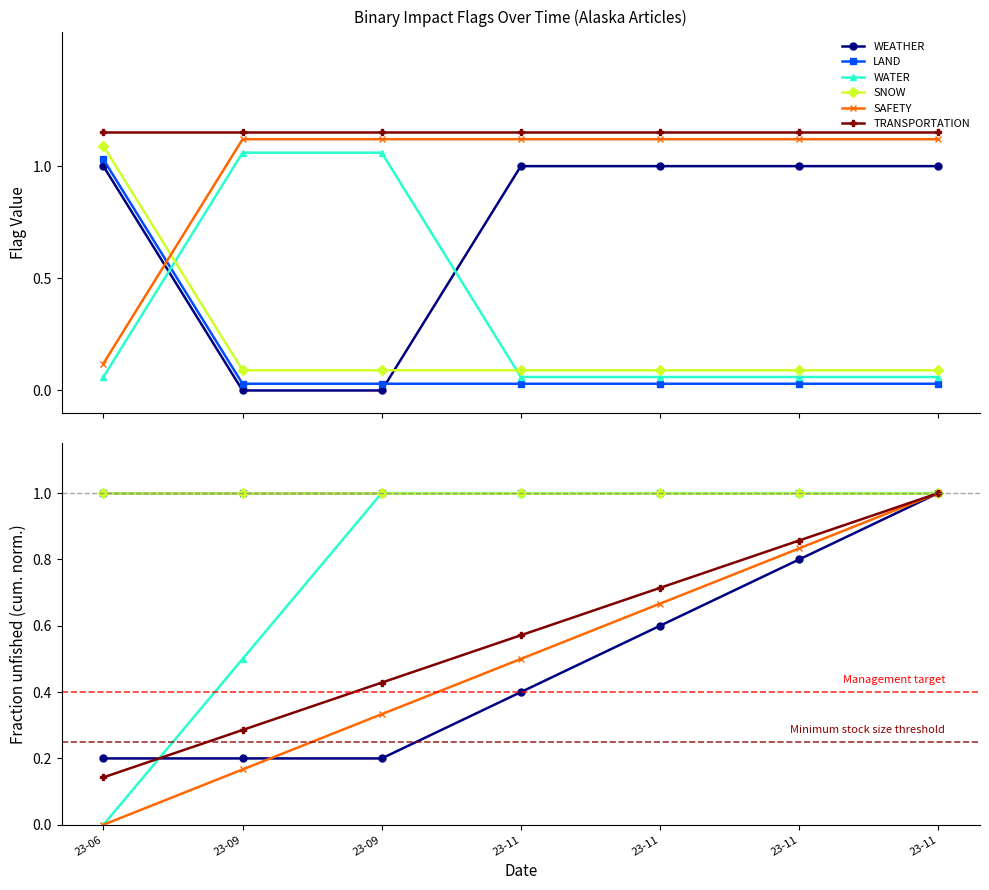

How many lines are shown in the chart?

6